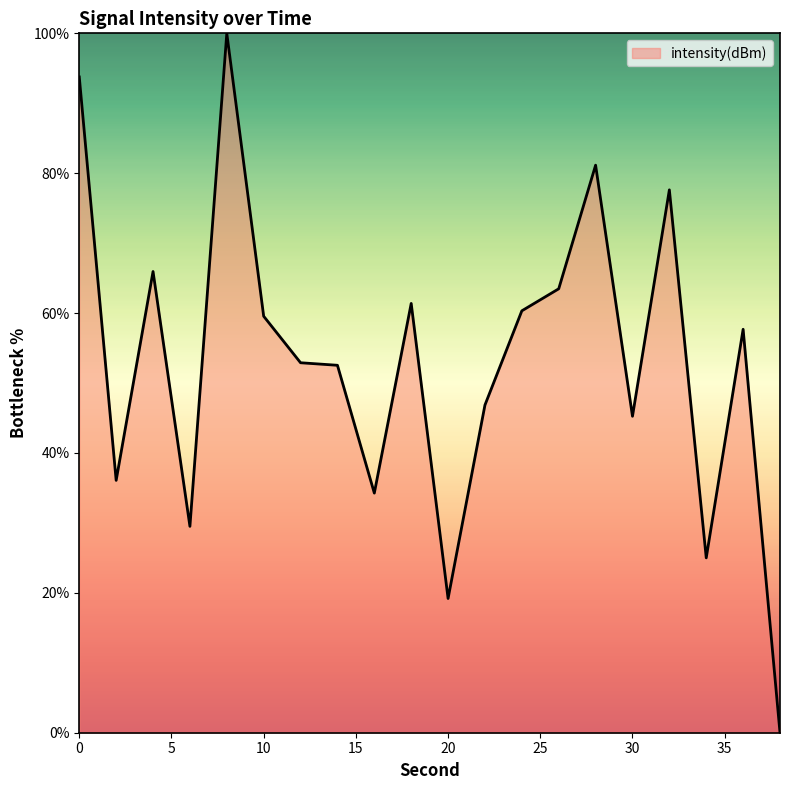

What is the greatest value displayed?

100.0